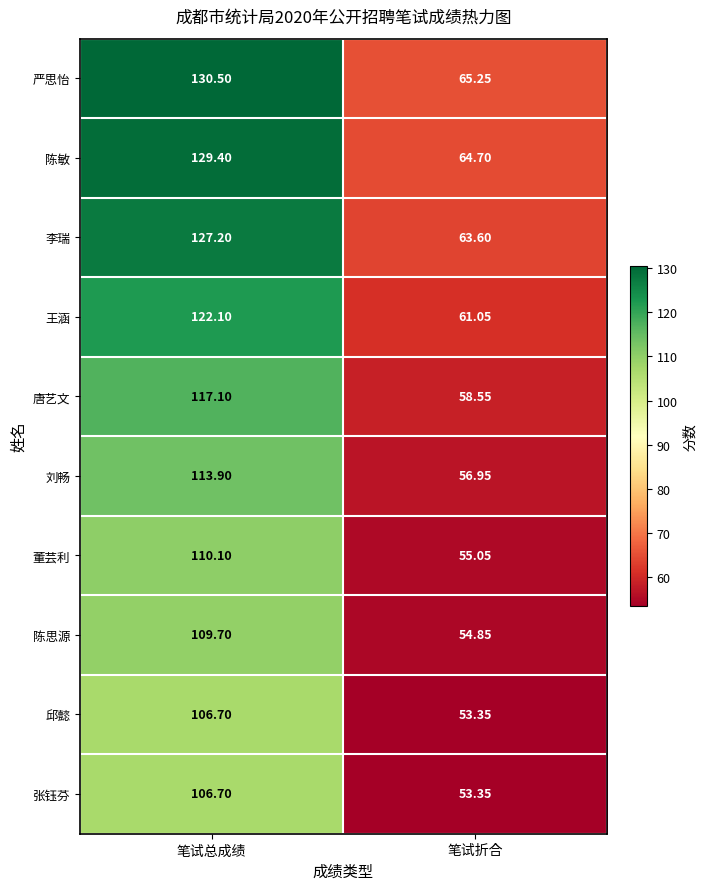

At which category is the sum across all series the highest?

笔试总成绩